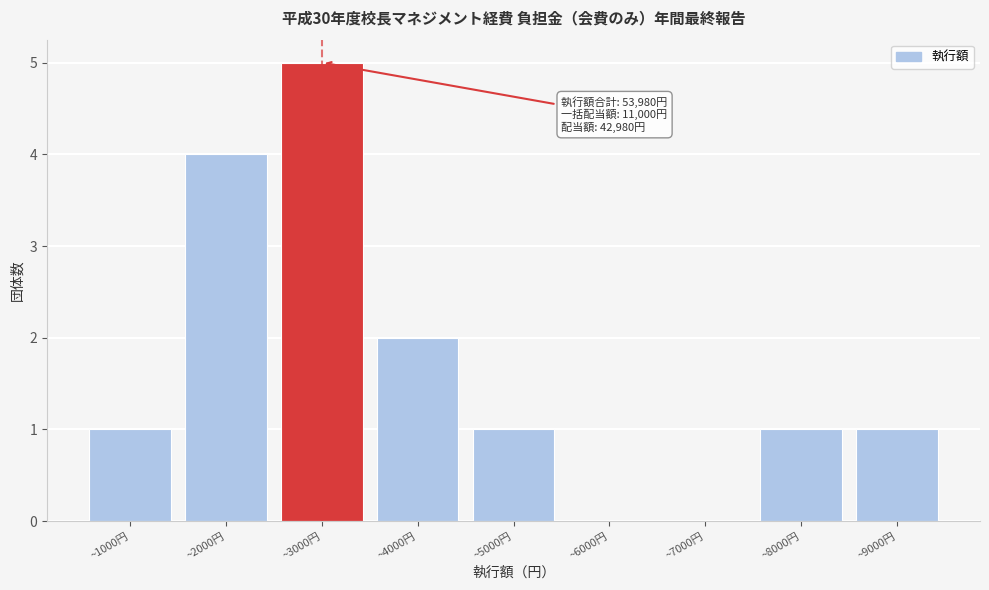

Reading left to right, what are all the values shown in this chart?

~1000円=1	~2000円=4	~3000円=5	~4000円=2	~5000円=1	~6000円=0	~7000円=0	~8000円=1	~9000円=1